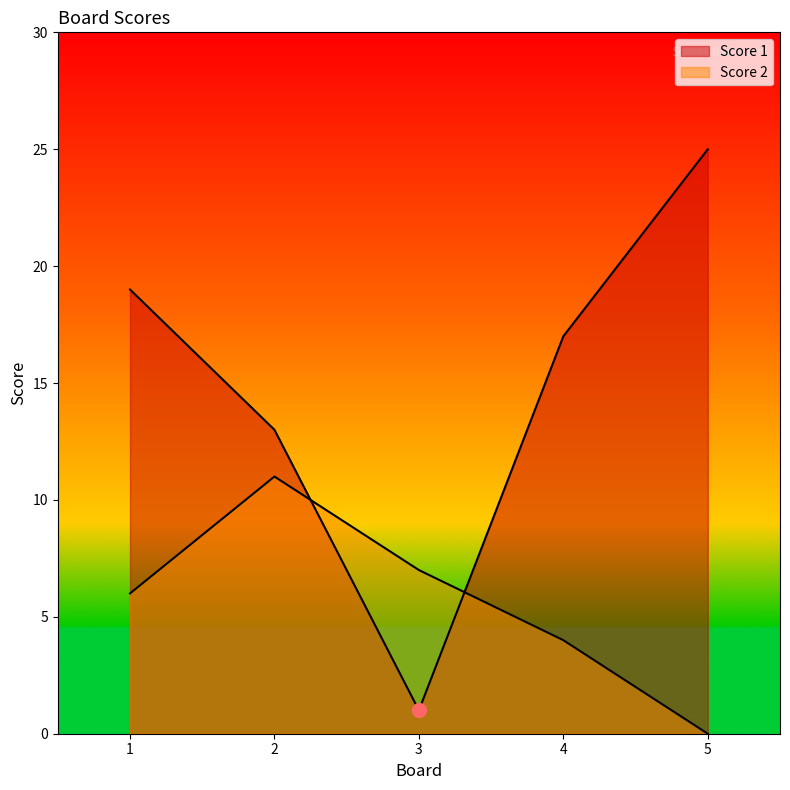

At which category is the sum across all series the highest?

1